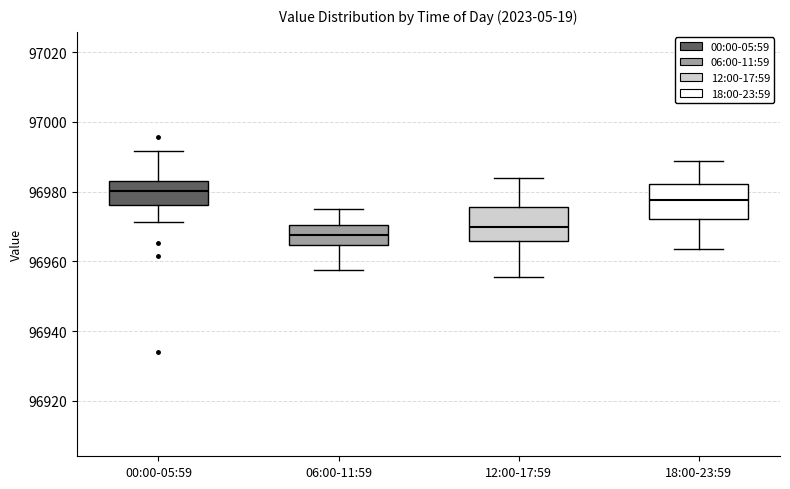

Reading left to right, transcribe this box plot: for each box, give where its median line is, the range the box spans, and where its two whiskers end, as read against the y-axis. The values are not printed on the chart, so give them approximately, as read against the axis.

00:00-05:59: median 96980, box 96976 to 96984, whiskers 96972 to 96992
06:00-11:59: median 96968, box 96964 to 96970, whiskers 96958 to 96976
12:00-17:59: median 96970, box 96966 to 96976, whiskers 96956 to 96984
18:00-23:59: median 96978, box 96972 to 96982, whiskers 96964 to 96988